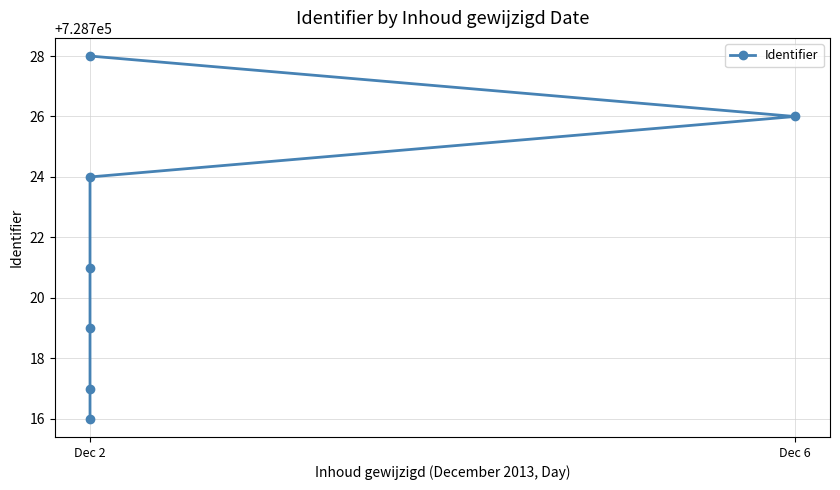

What is the ratio of the value at 2 to the value at Dec 2?

1.0